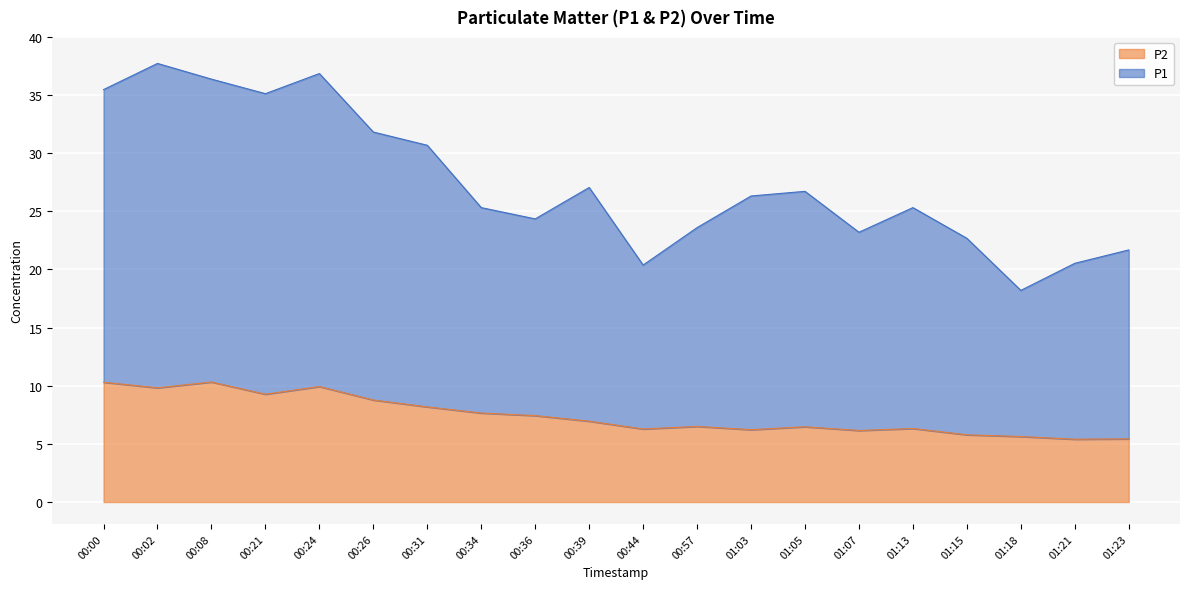

How many lines are shown in the chart?

2